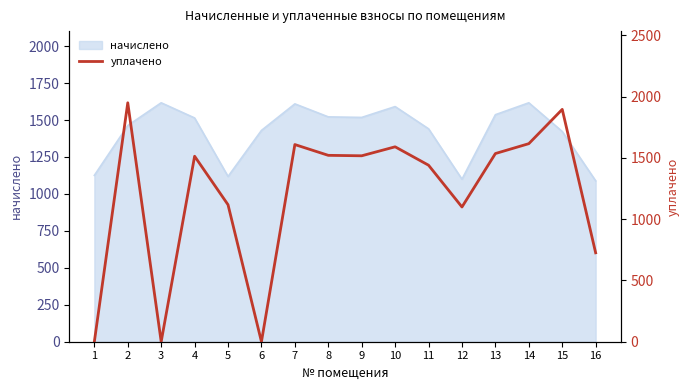

List the labels in order of value, largest first.

2, 15, 14, 7, 10, 13, 8, 9, 4, 11, 5, 12, 16, 1, 3, 6